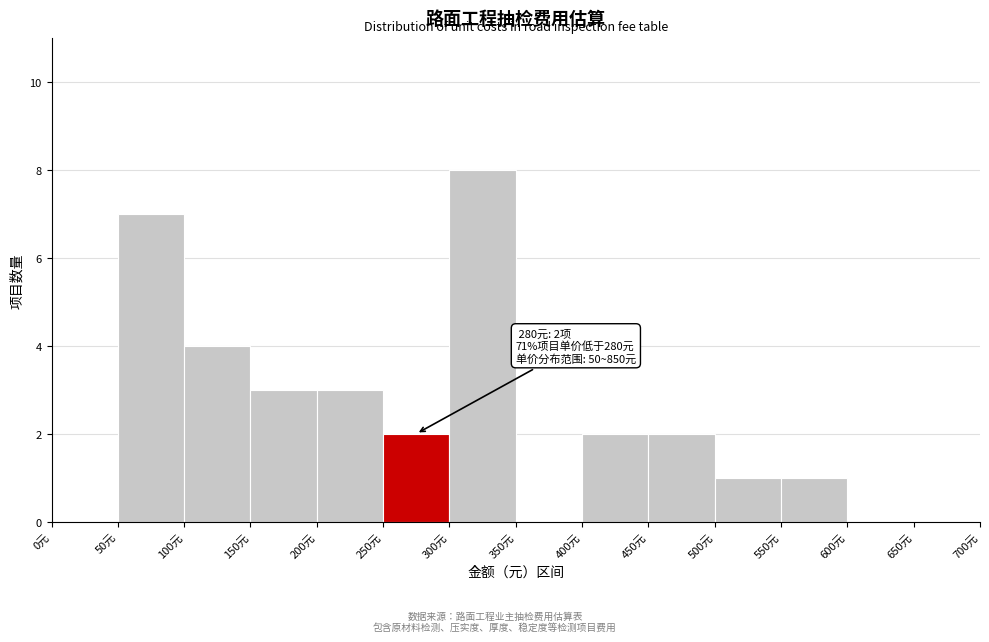

Over which range of the x-axis is the bar tallest?

300 to 350